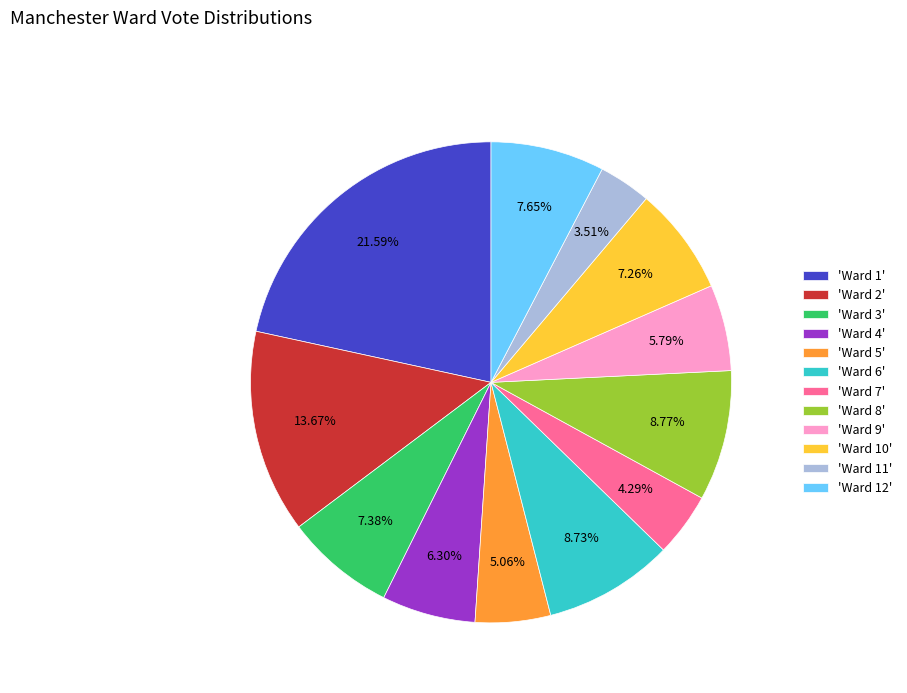

How many slices are in this pie chart?

12